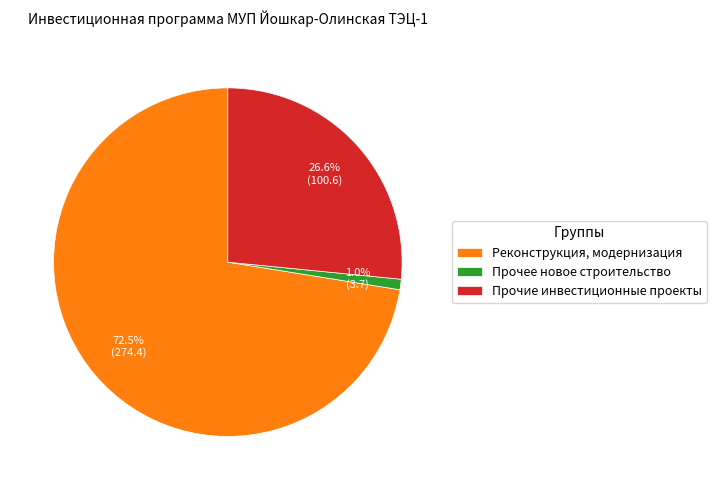

Does any single category account for the majority?

Yes